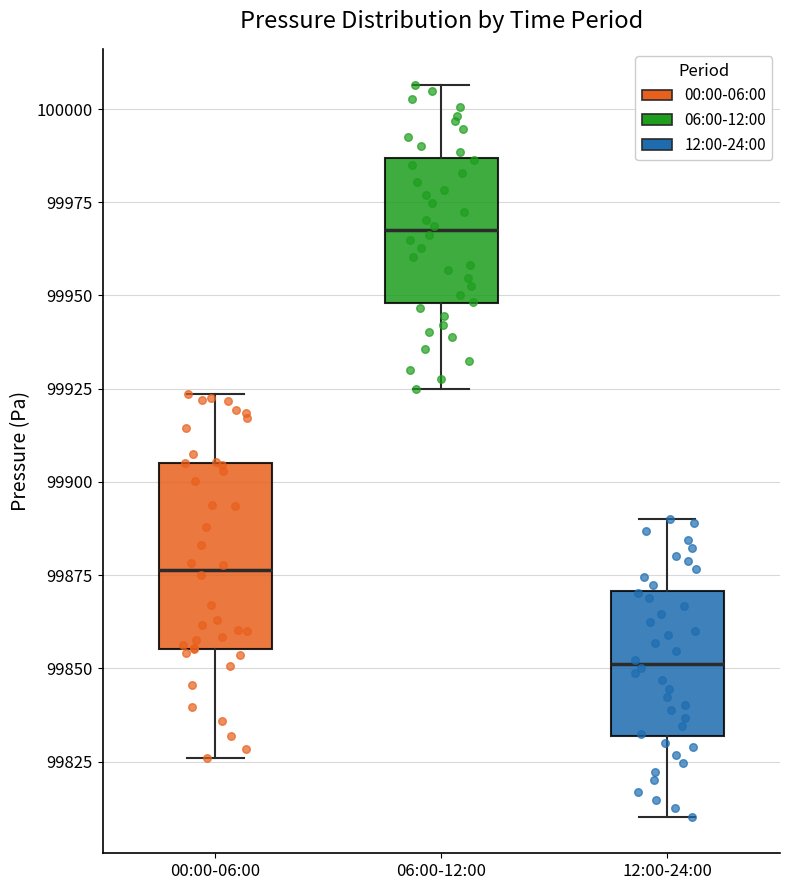

Where does the lower whisker of the box for 12:00-24:00 end on the y-axis? The values are not printed on the chart, so give them approximately, as read against the axis.

99810